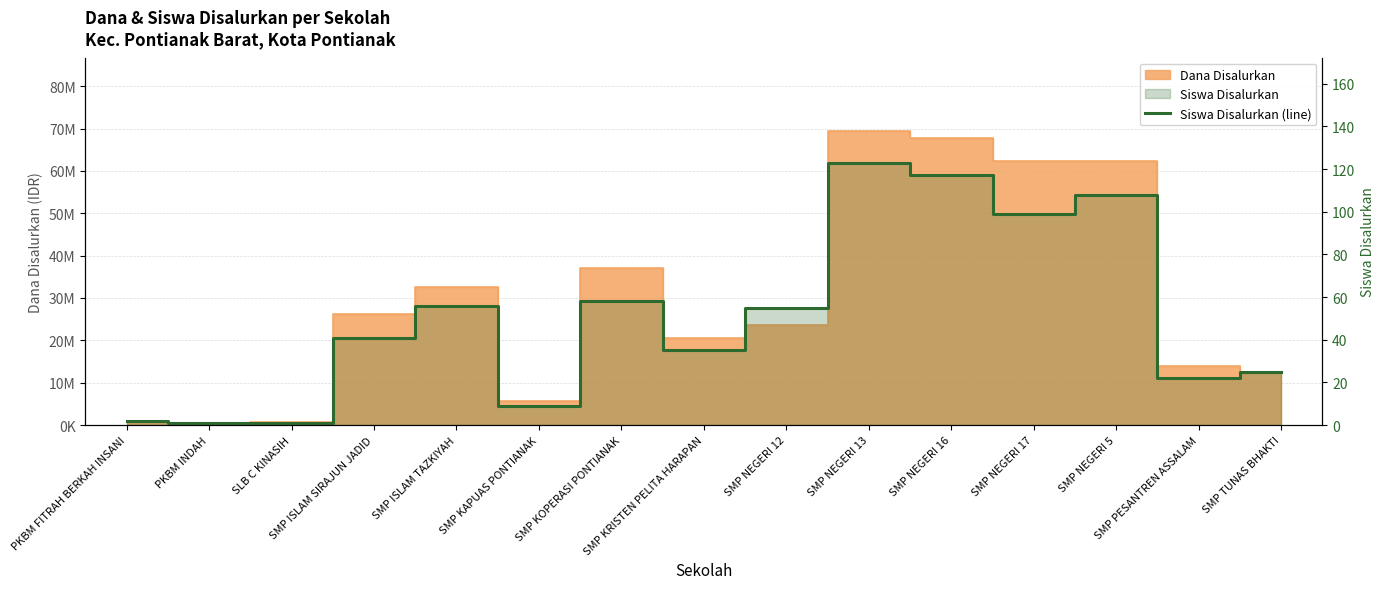

The value at SMP KOPERASI PONTIANAK is 35. True or false?

False